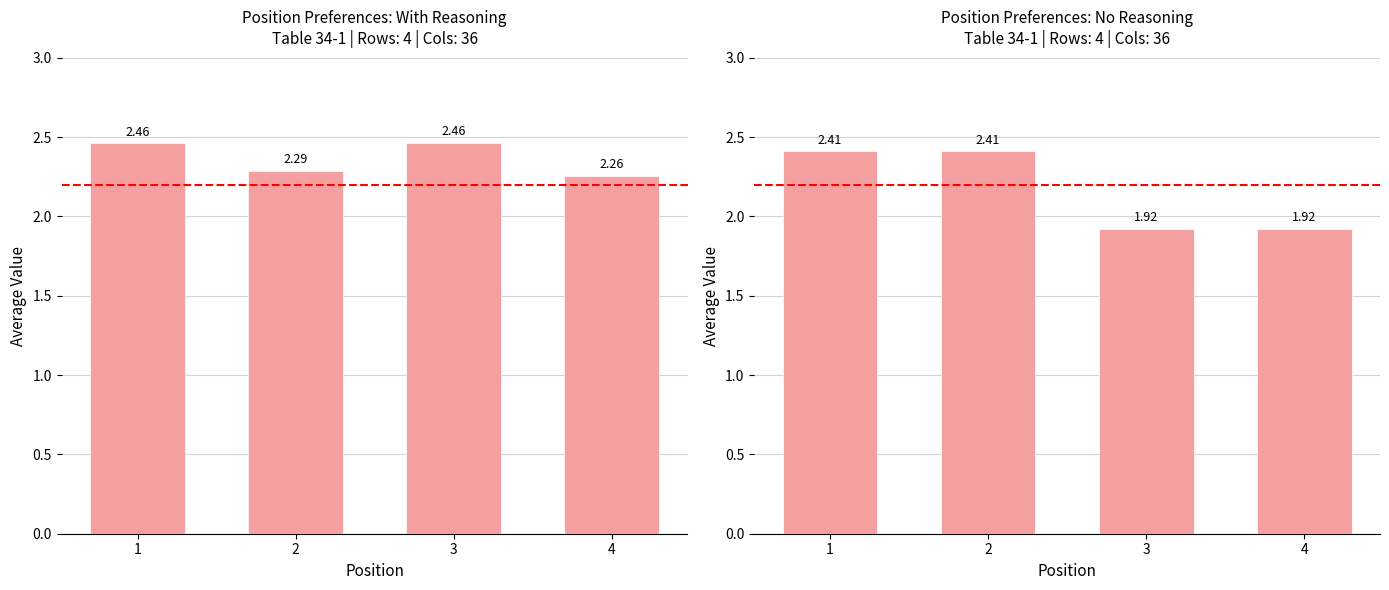

The value of right_values at 3 is 1.9. True or false?

True